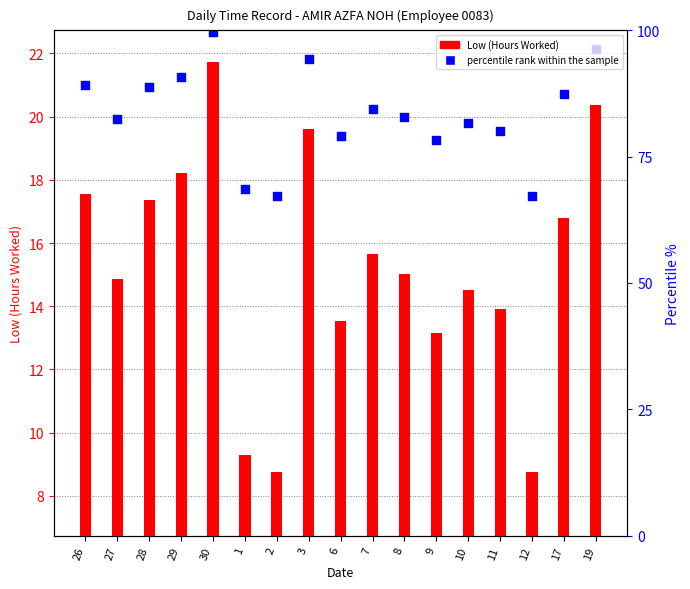

Which series contains the lowest Y value?

Low (Hours Worked)